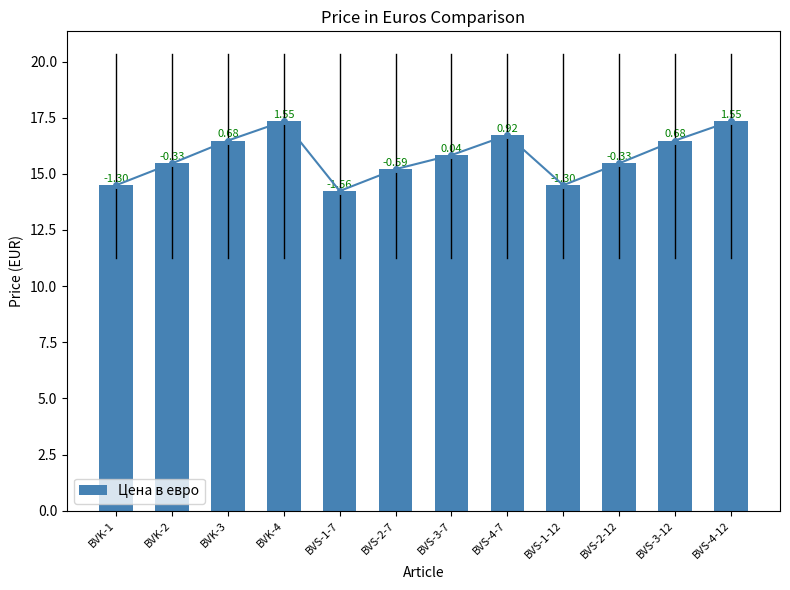

Reading right to left, extract all data points from this chart.

17.3	16.5	15.5	14.5	16.7	15.8	15.2	14.2	17.3	16.5	15.5	14.5